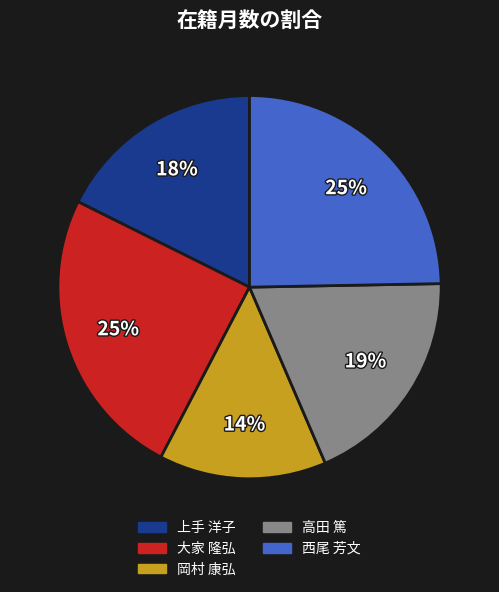

Is the sum of 高田 篤 and 岡村 康弘 greater than half?

No